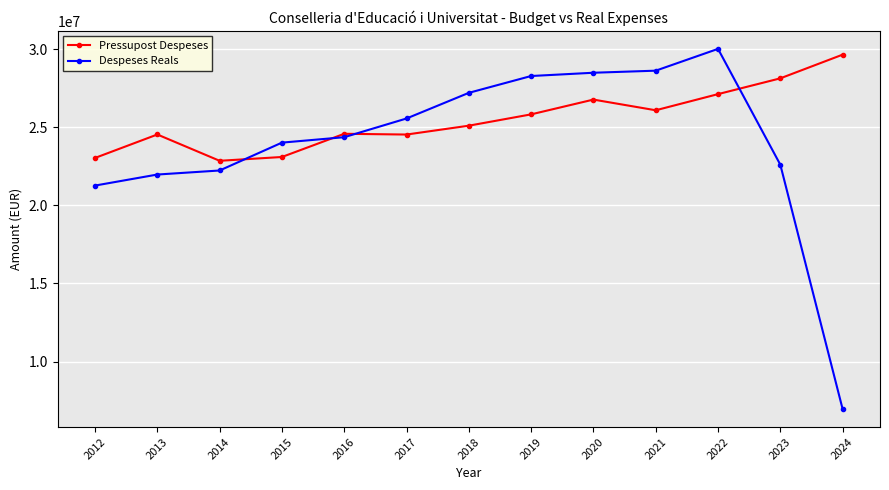

What is the value of the Despeses Reals point at the 4th from the left?

24011294.7